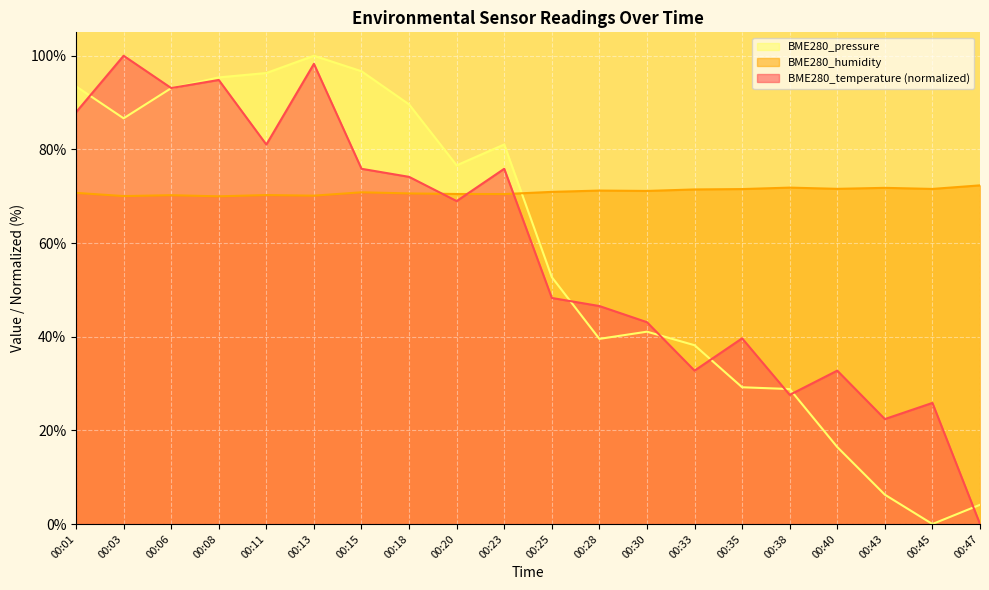

How many categories are shown in the chart?

20